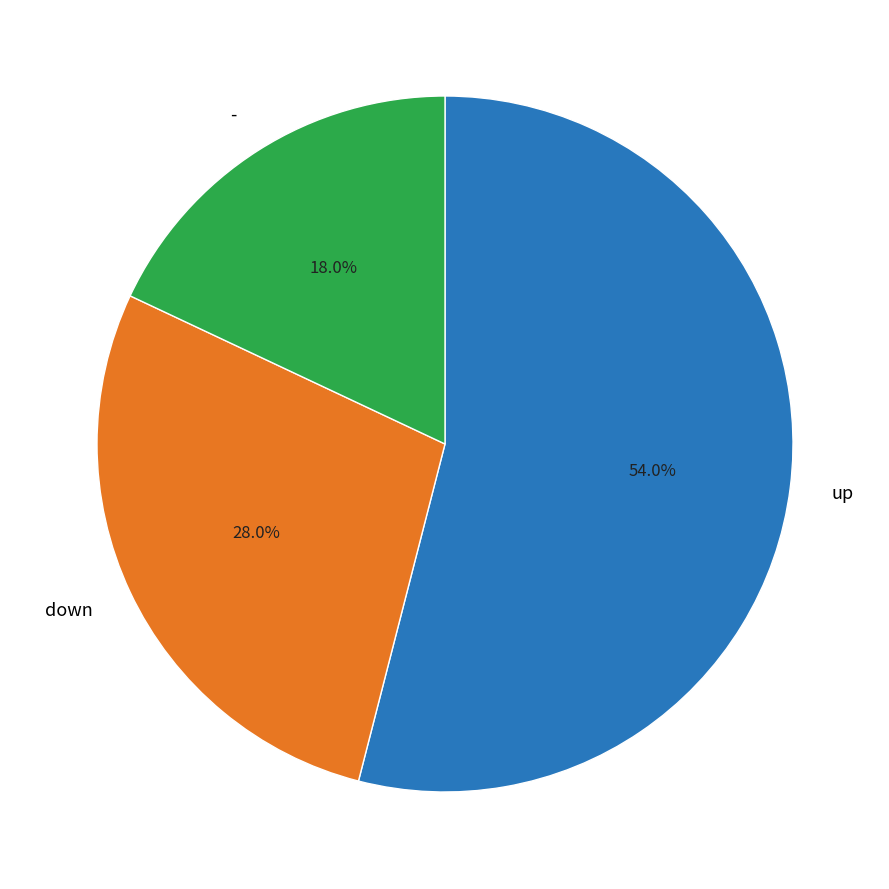

What is the total percentage of down and -?

46.0%